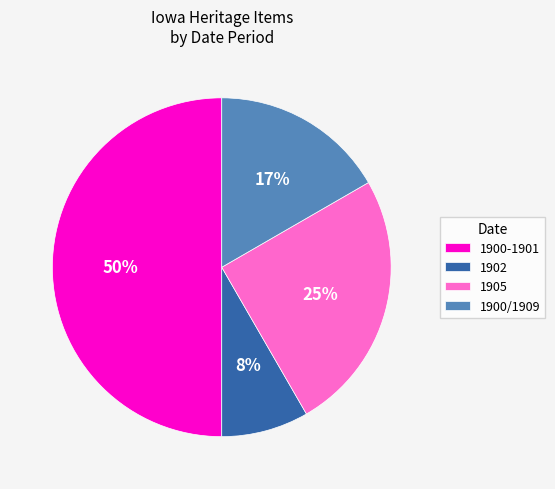

Which category has the smallest portion of the pie?

1902